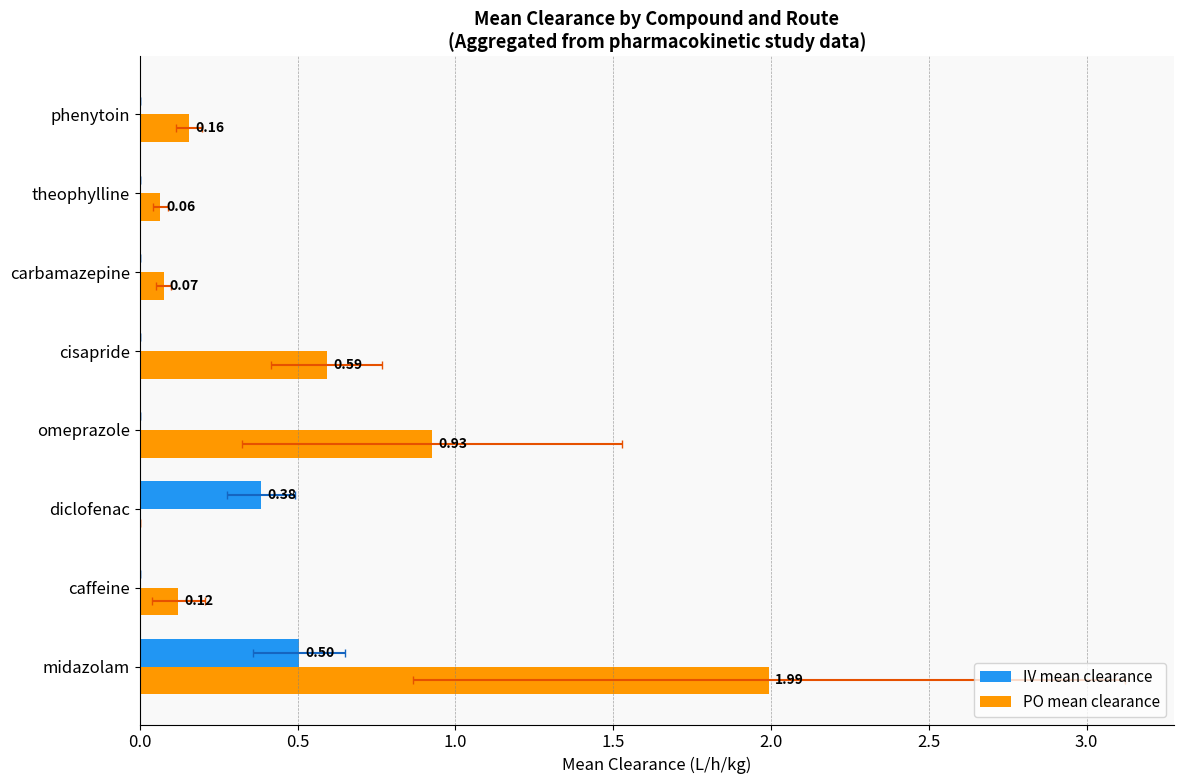

Between cisapride and carbamazepine, which series saw the biggest shift?

PO mean clearance